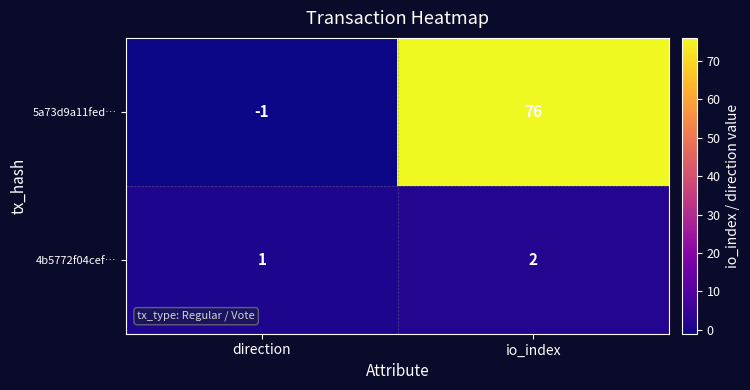

What is the sum of the 4b5772f04cef… values at io_index and direction?

3